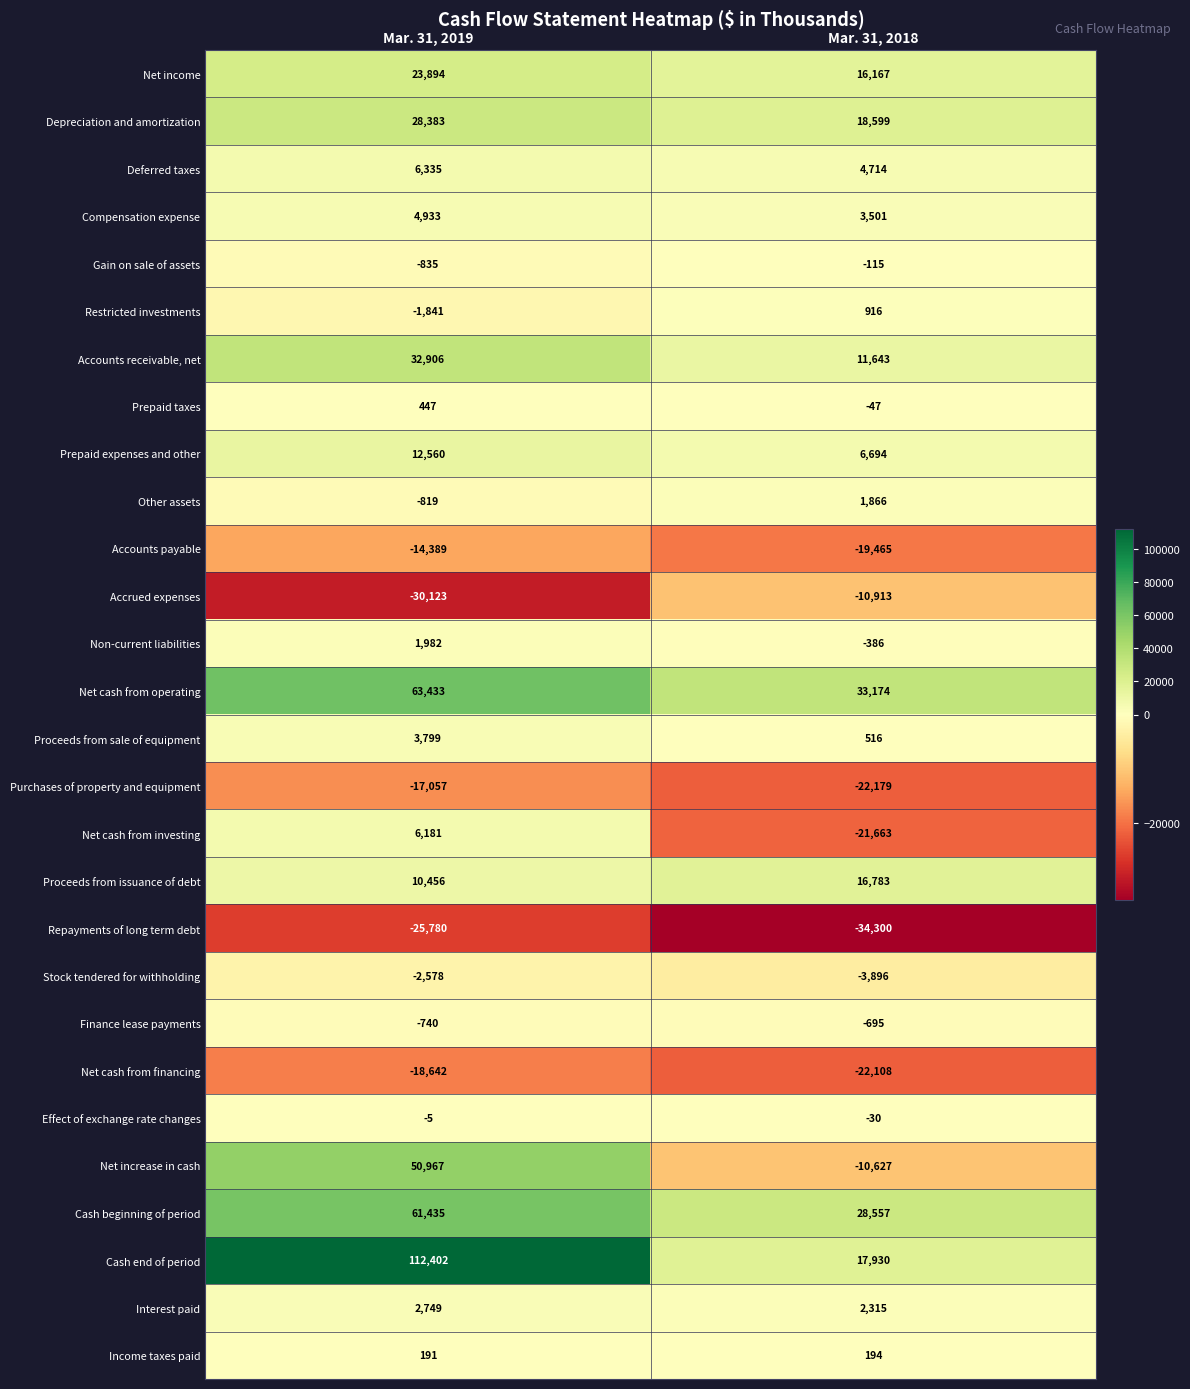

How many data points does each series have?

2